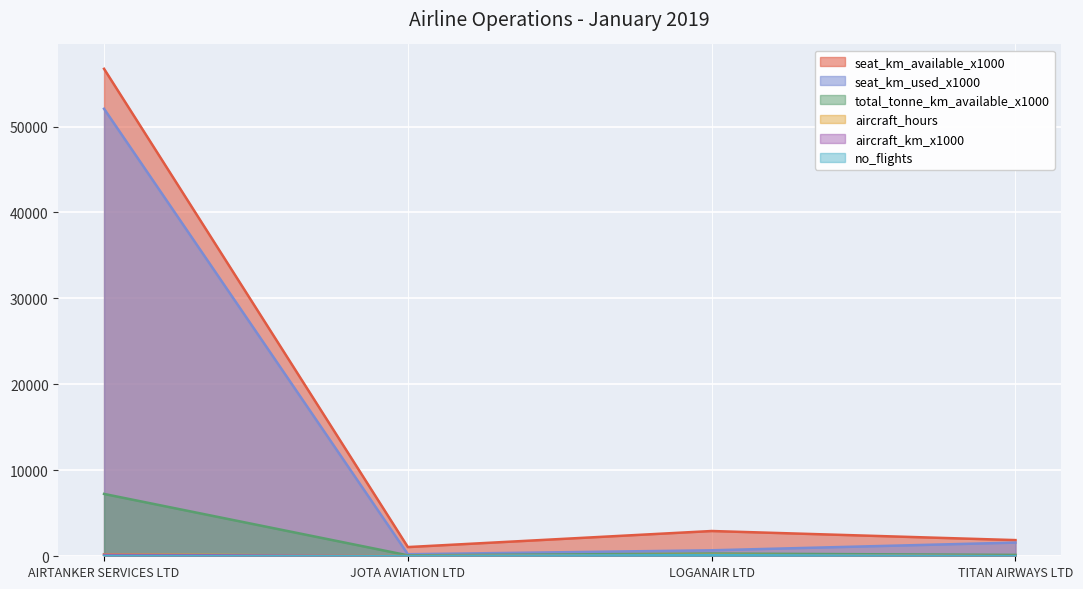

How many interior local valleys does the total_tonne_km_available_x1000 series have?

1